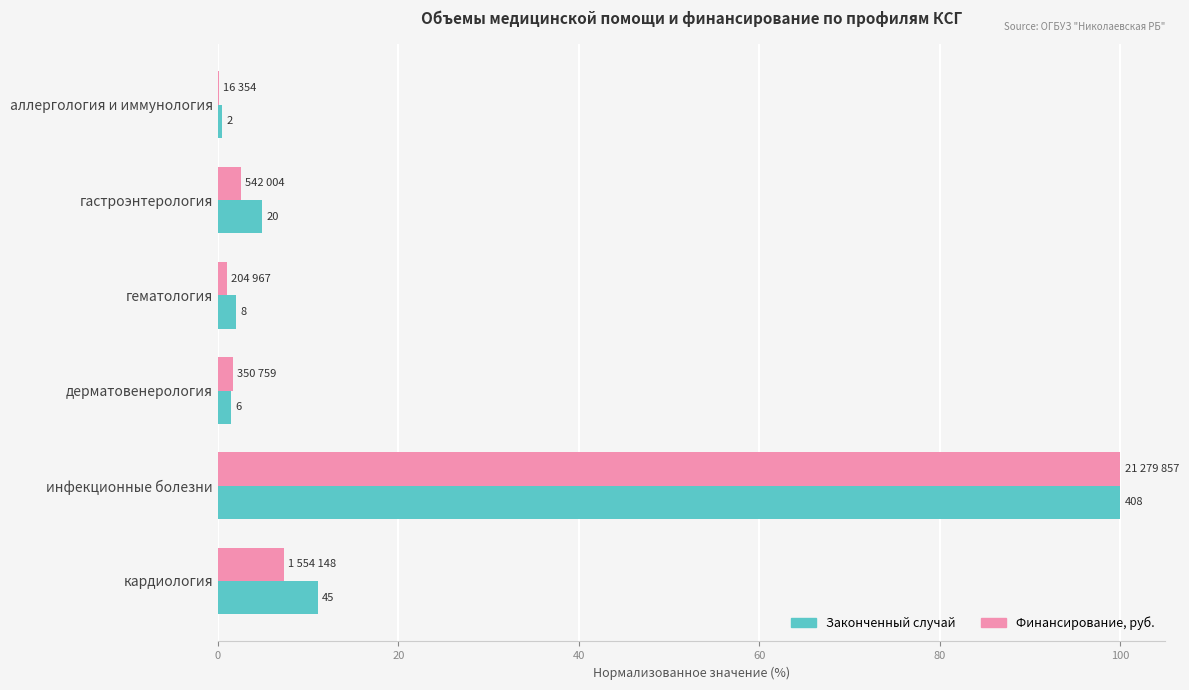

What are all the series names shown in the legend?

Законченный случай, Финансирование, руб.